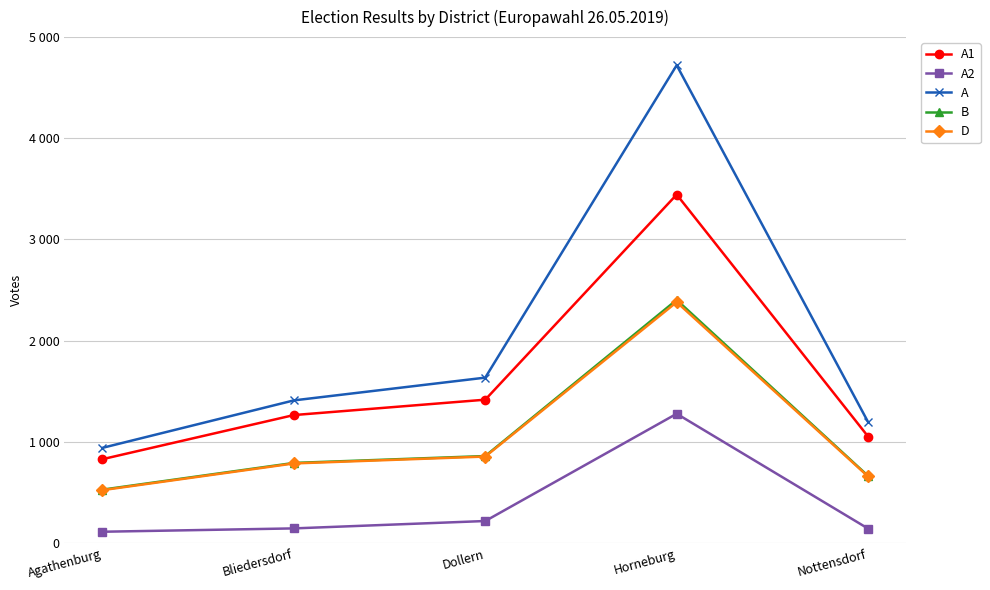

Does the chart have visible grid lines?

Yes